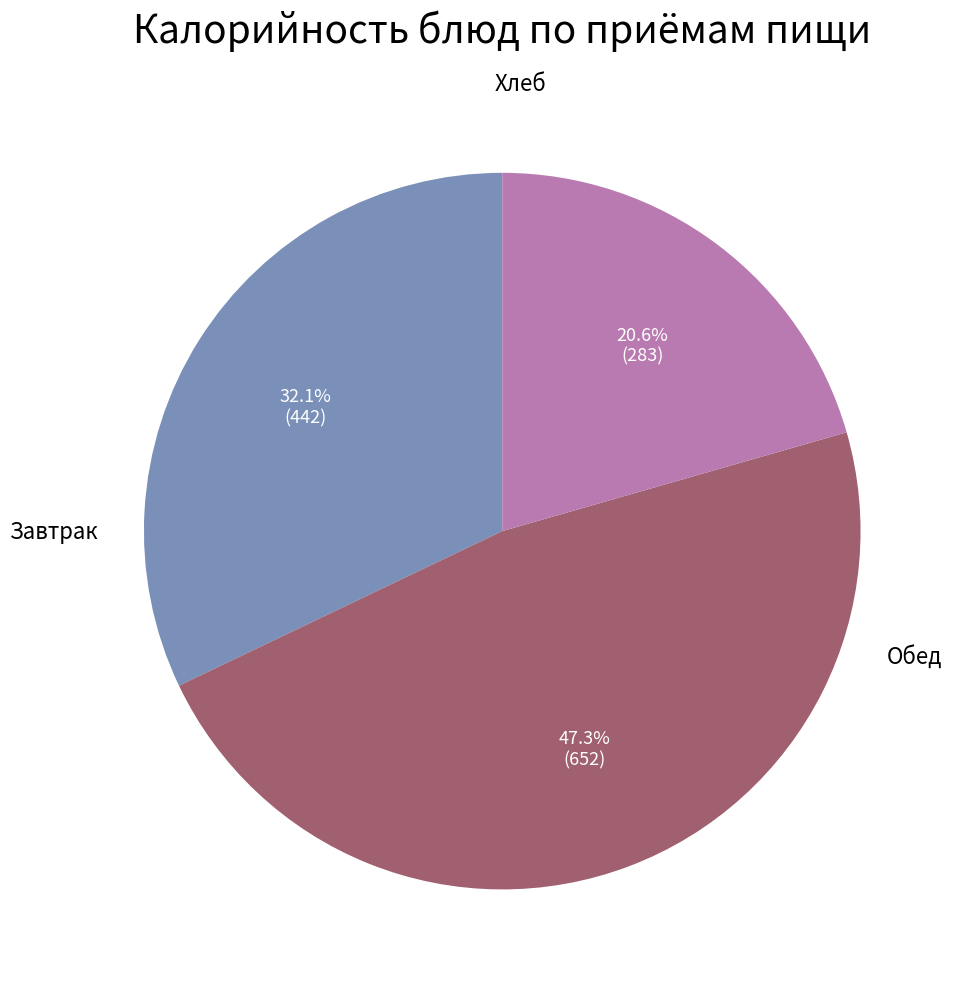

Is there a majority slice in this chart?

No